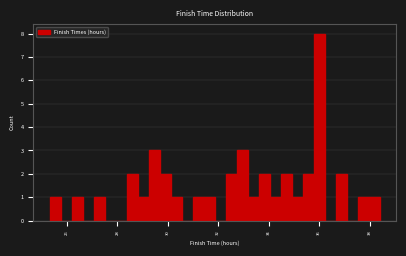

Read against the x-axis, roughly where is the centre of the tallest bar?

36.0